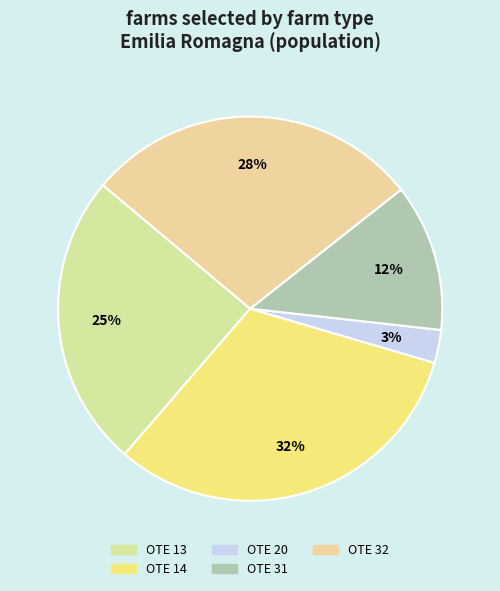

To the nearest percent, what is the average slice percentage?

20%